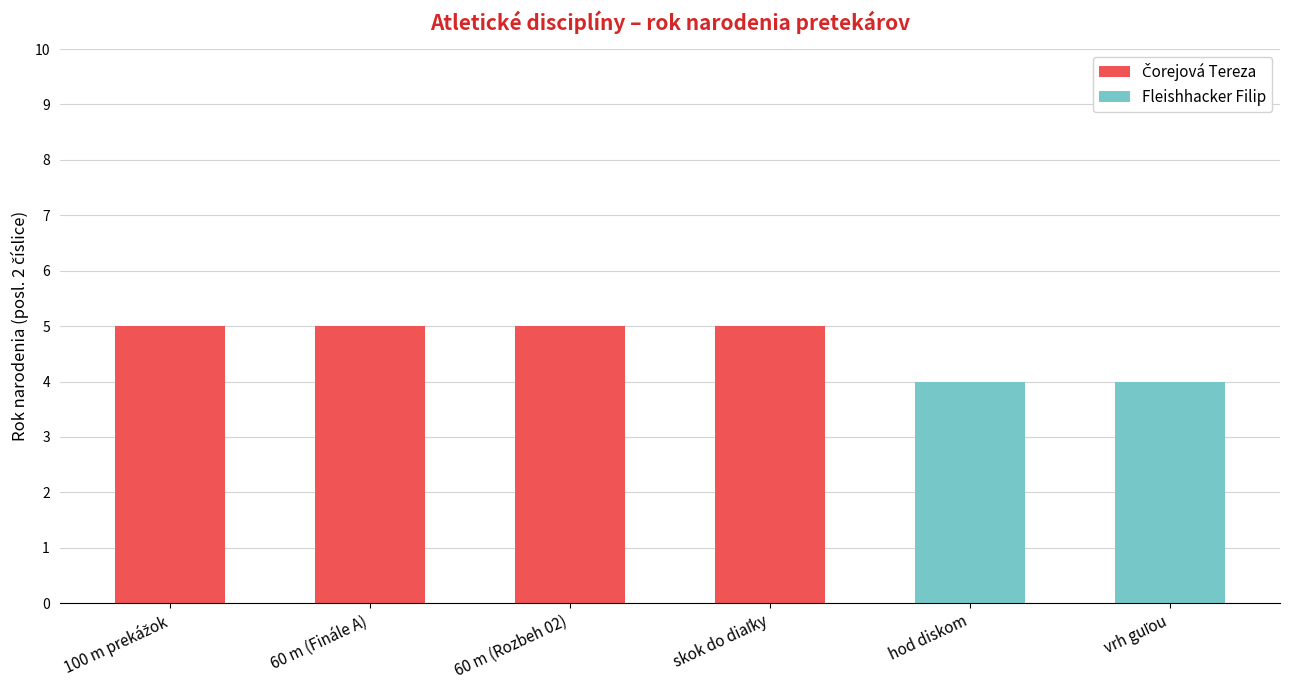

How many data points does each series have?

6